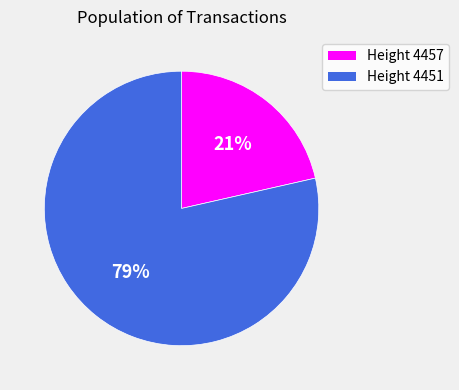

Is there a majority slice in this chart?

Yes